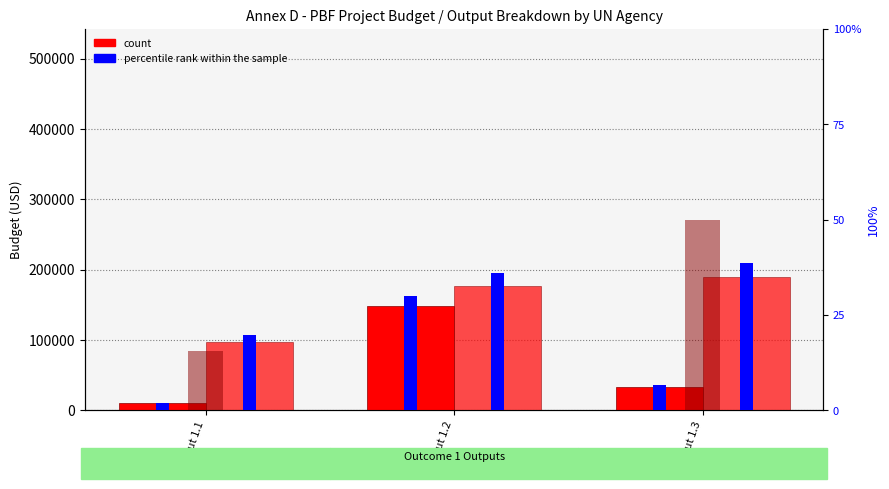

How many bars are there in total?

12